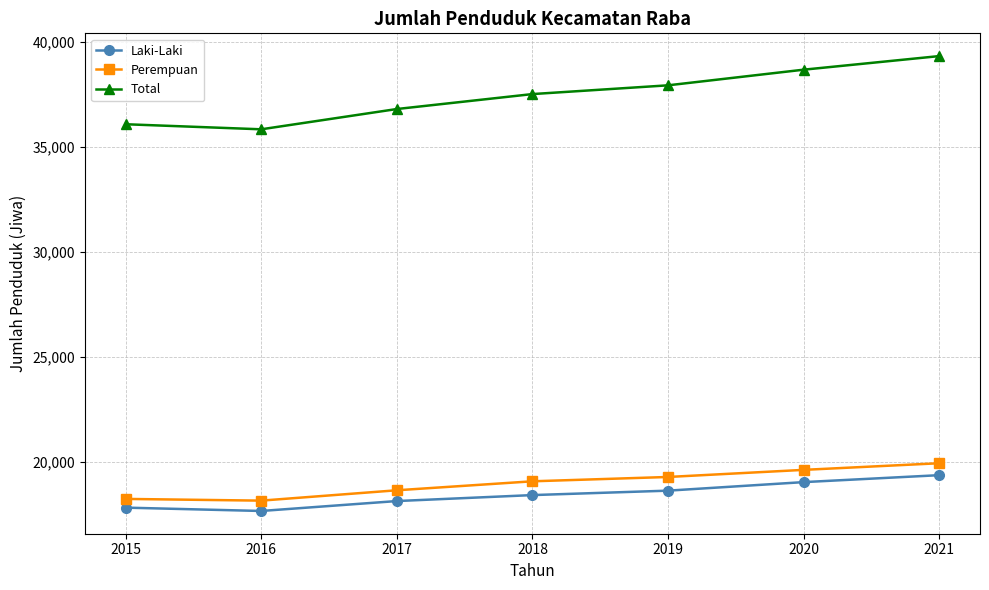

How many values in the Laki-Laki series are below 18423?

3